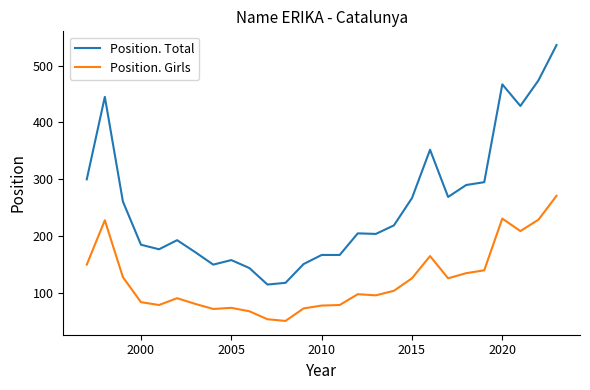

What is the average value of the Position. Total series?

256